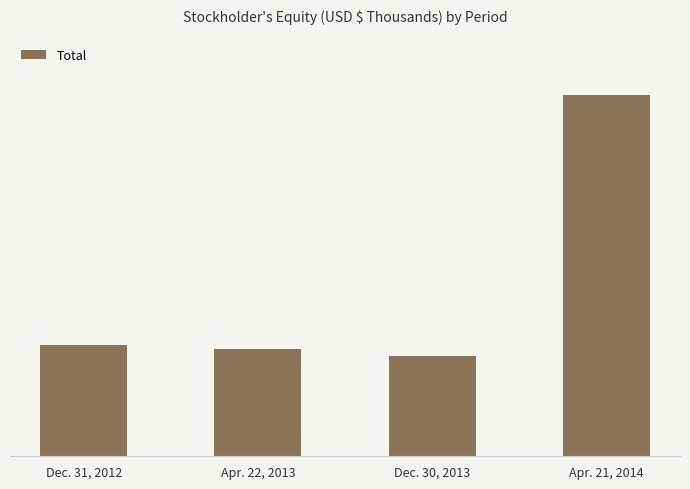

What is the greatest value displayed?

120748